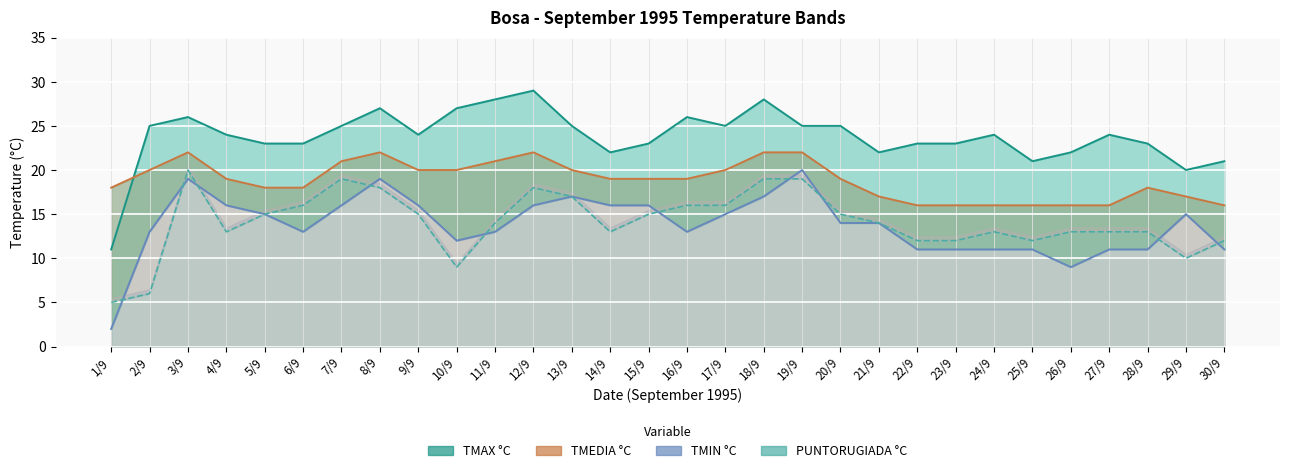

Rank the series by their maximum value, from highest to lowest.

TMAX °C, TMEDIA °C, TMIN °C, PUNTORUGIADA °C